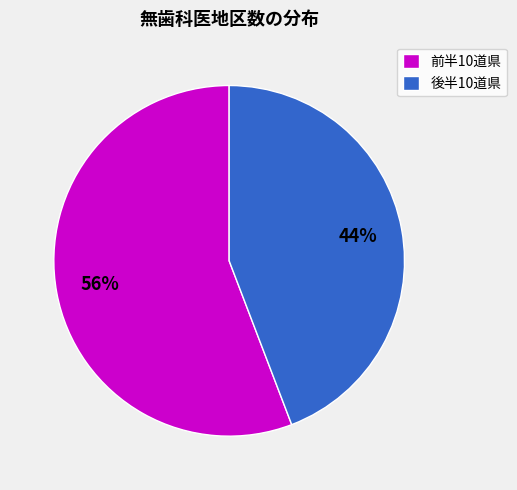

To the nearest percent, what percentage of the pie is 後半10道県?

44%